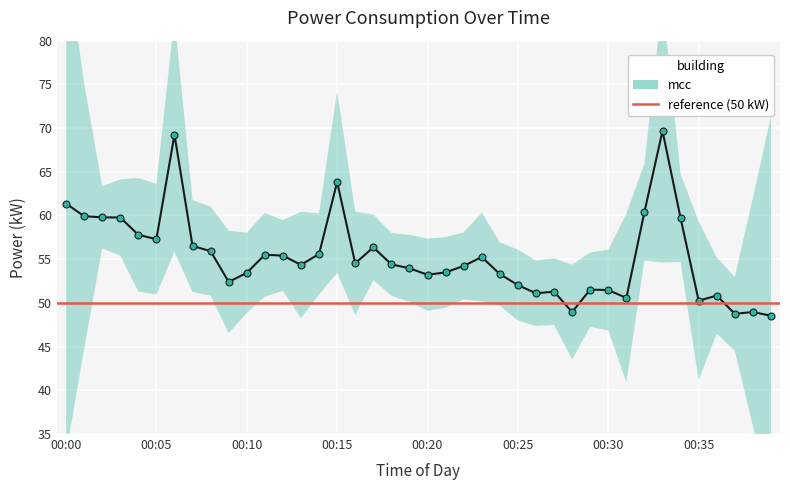

What is the minimum value shown in the chart?

48.5